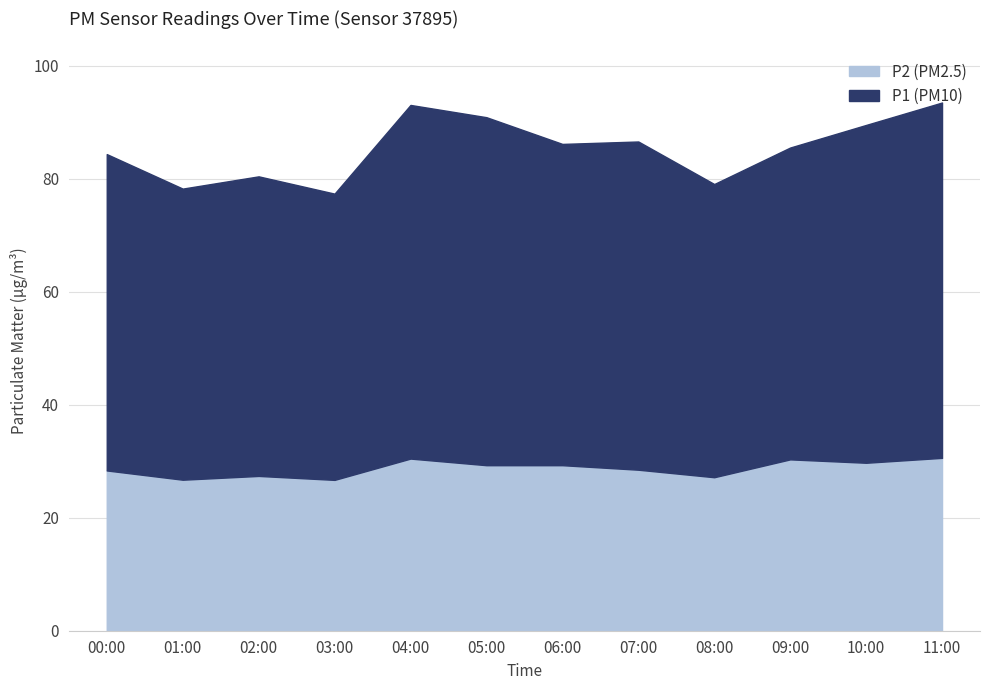

What is the label of the 5th point from the right?

07:00